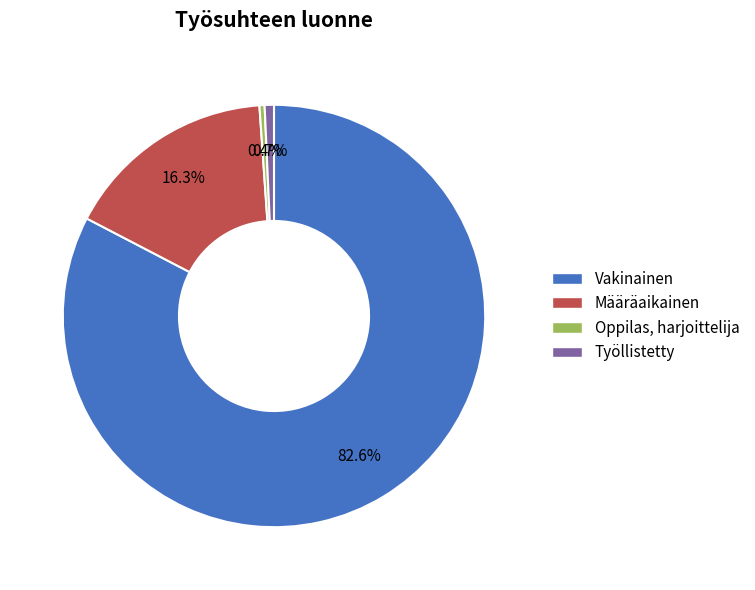

Which has a higher value, Määräaikainen or Vakinainen?

Vakinainen